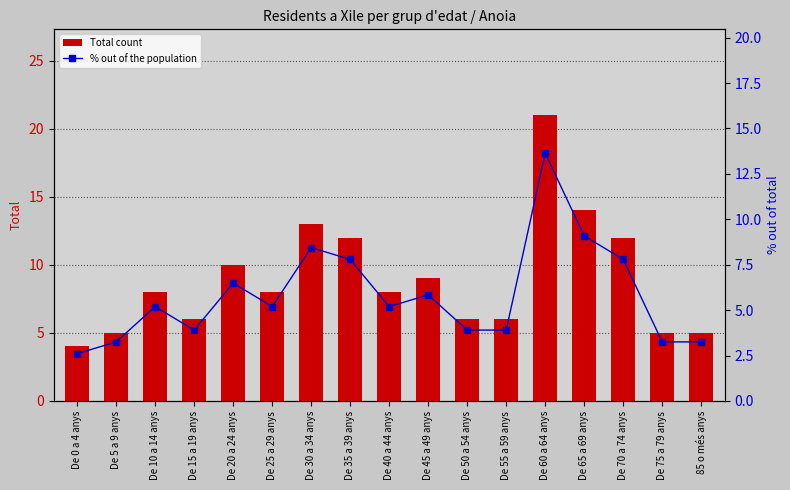

At which label is Total count closest to 12?

De 35 a 39 anys